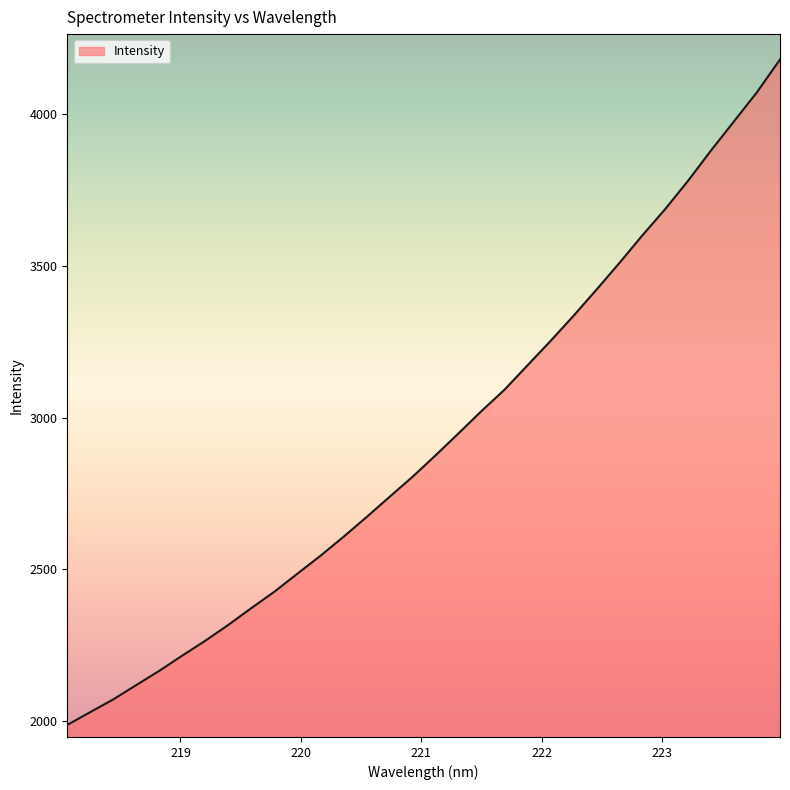

What is the sum of all values?

93615.0